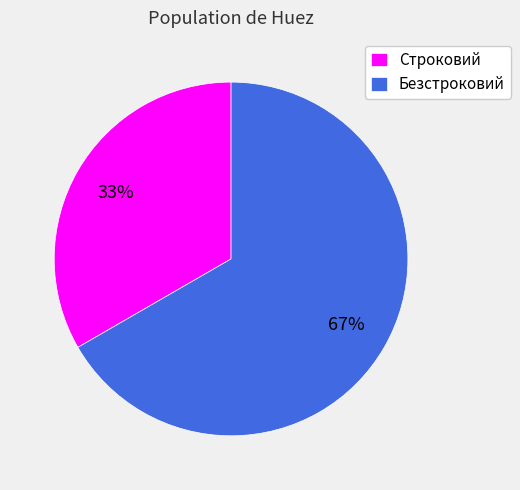

What is the ratio of the value at Строковий to the value at Безстроковий?

0.5